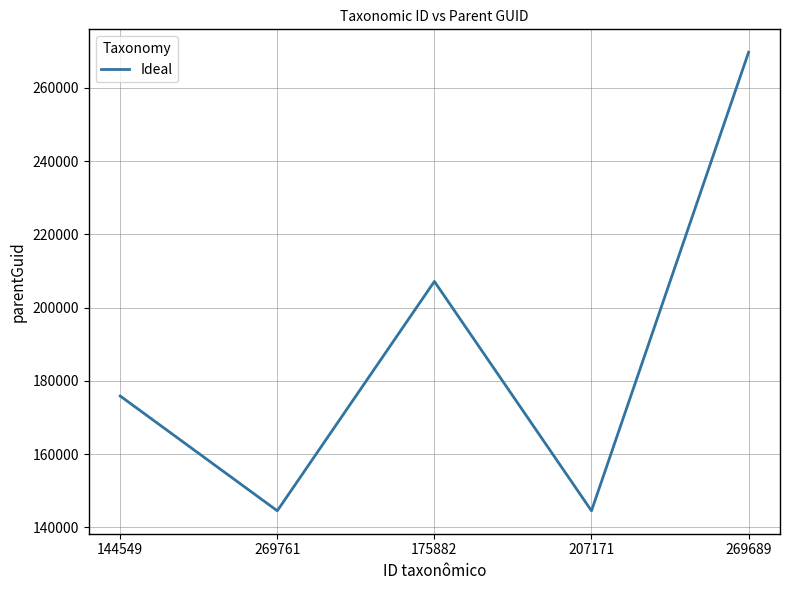

Where is the data nearest to the value 207143?

175882